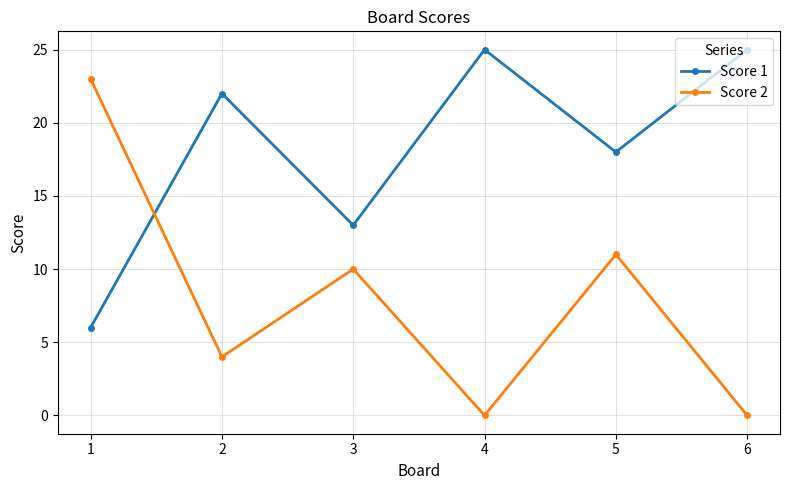

Count the number of data series in this chart.

2